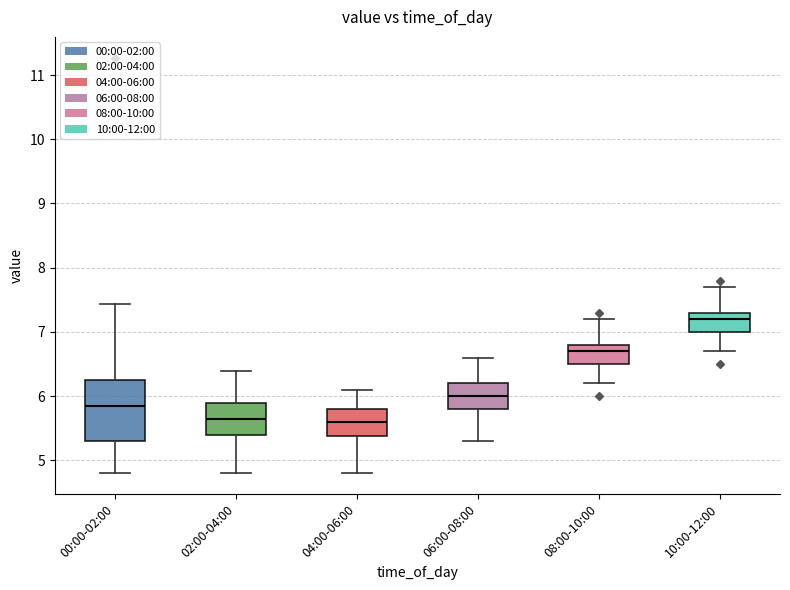

Where is the lower edge of the box for 02:00-04:00 on the y-axis? The values are not printed on the chart, so give them approximately, as read against the axis.

5.4